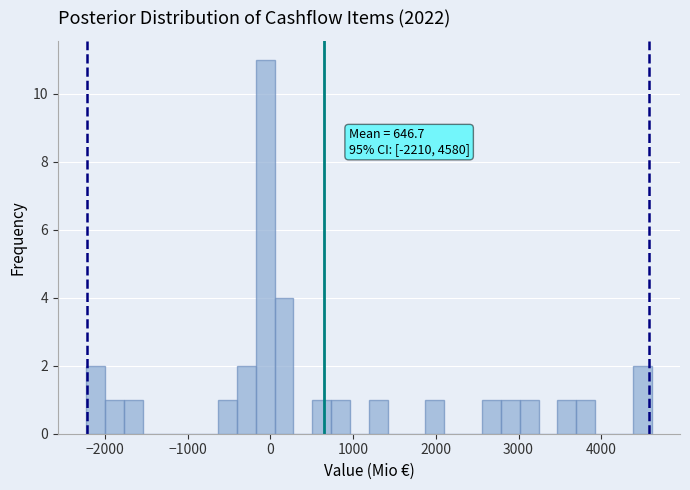

Around what value on the x-axis is the tallest bar? Give the approximate position of its centre, as read against the axis.

-100